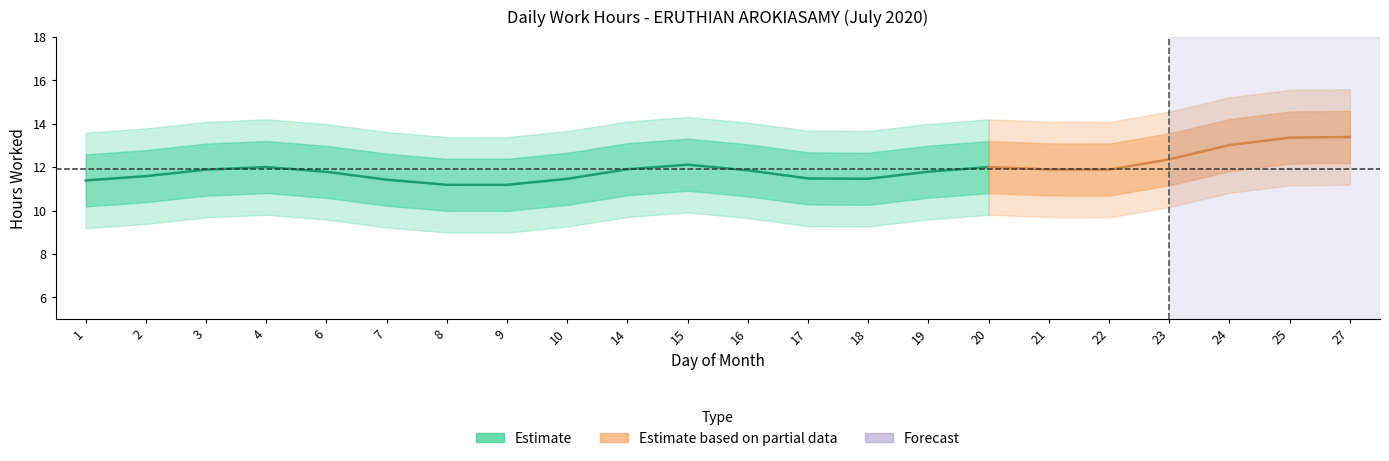

What is the sum of all values?

186.5